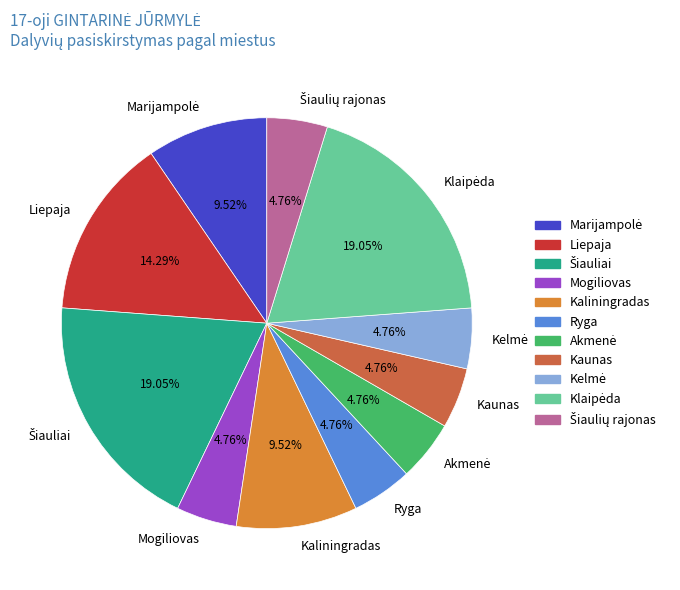

Does Ryga represent more than half of the total?

No